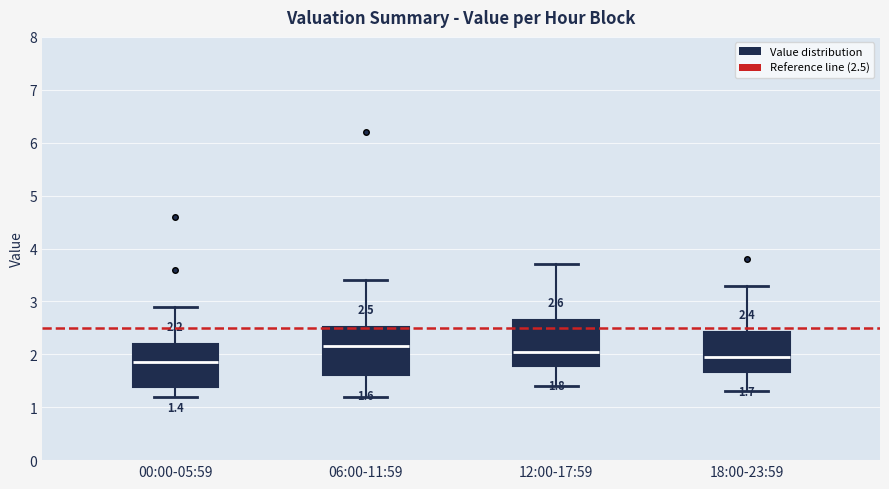

Which box has the highest median line?

06:00-11:59